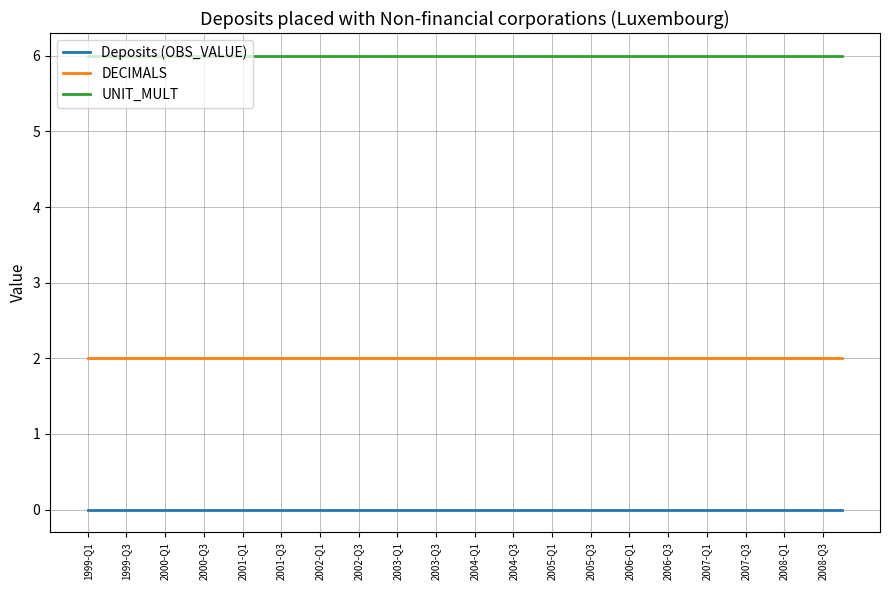

True or false: DECIMALS and Deposits (OBS_VALUE) cross at least once.

False